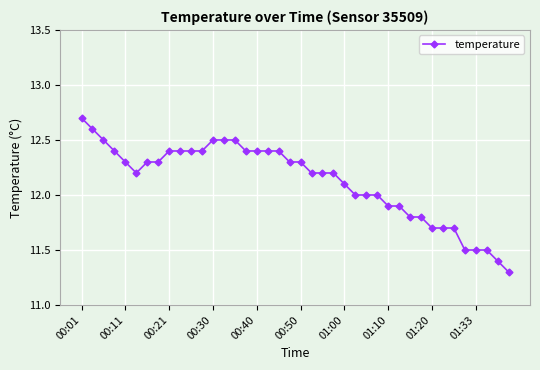

What is the difference between the maximum and minimum values?

1.4